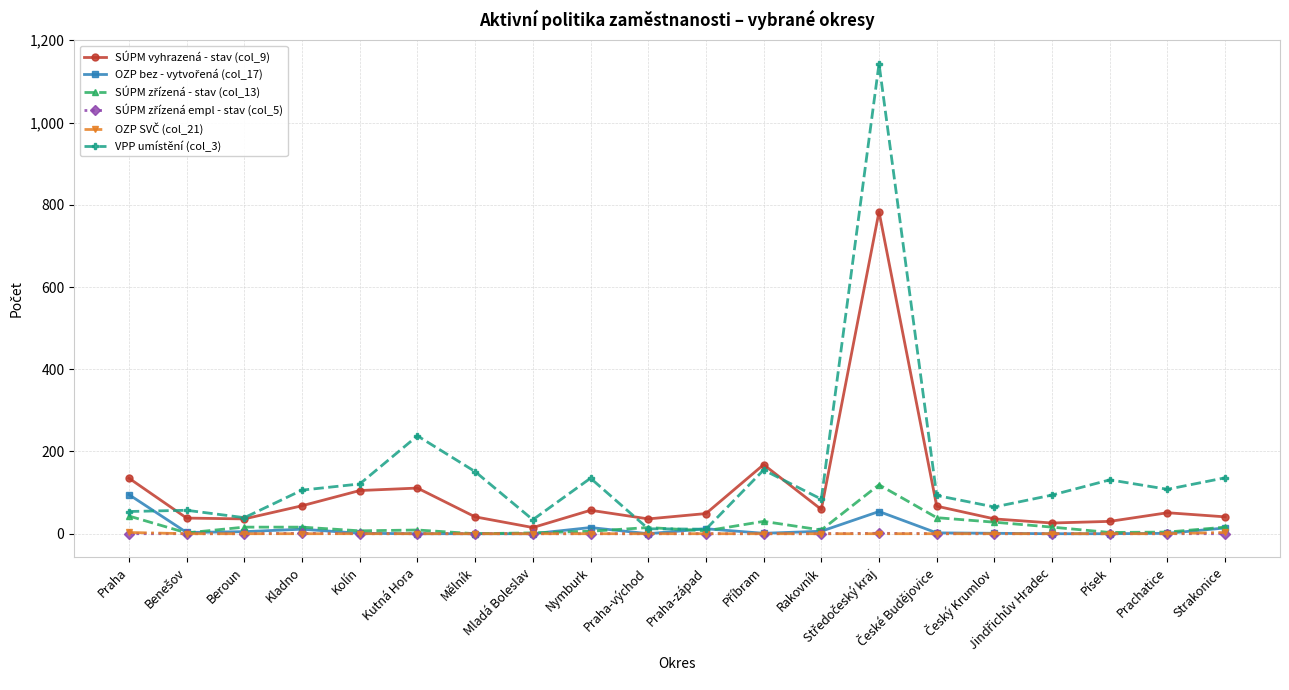

Which series has the largest total across all categories?

VPP umístění (col_3)